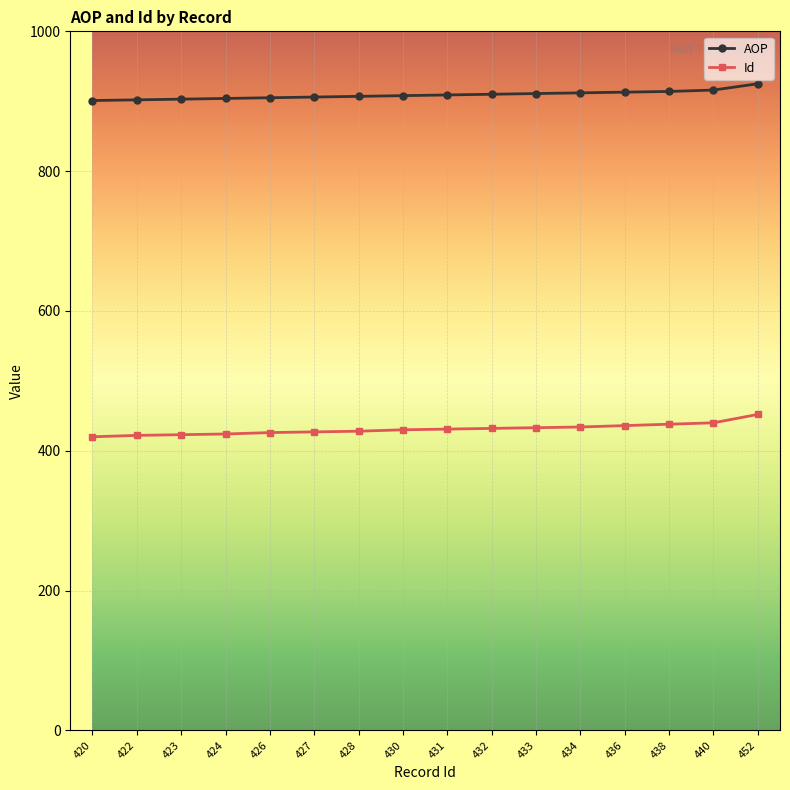

True or false: AOP and Id cross at least once.

False